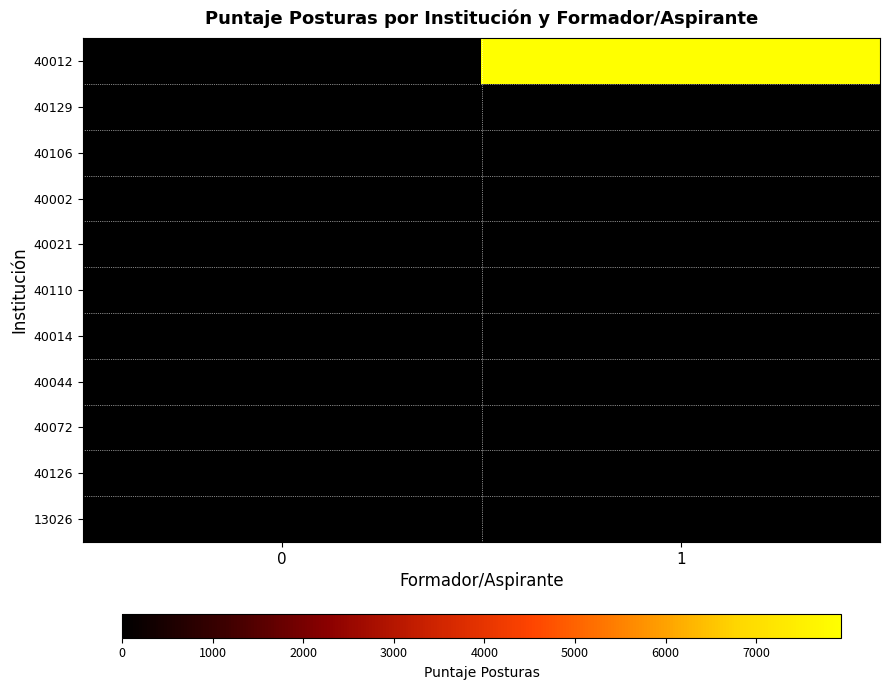

Between 0 and 1, which is larger?

1